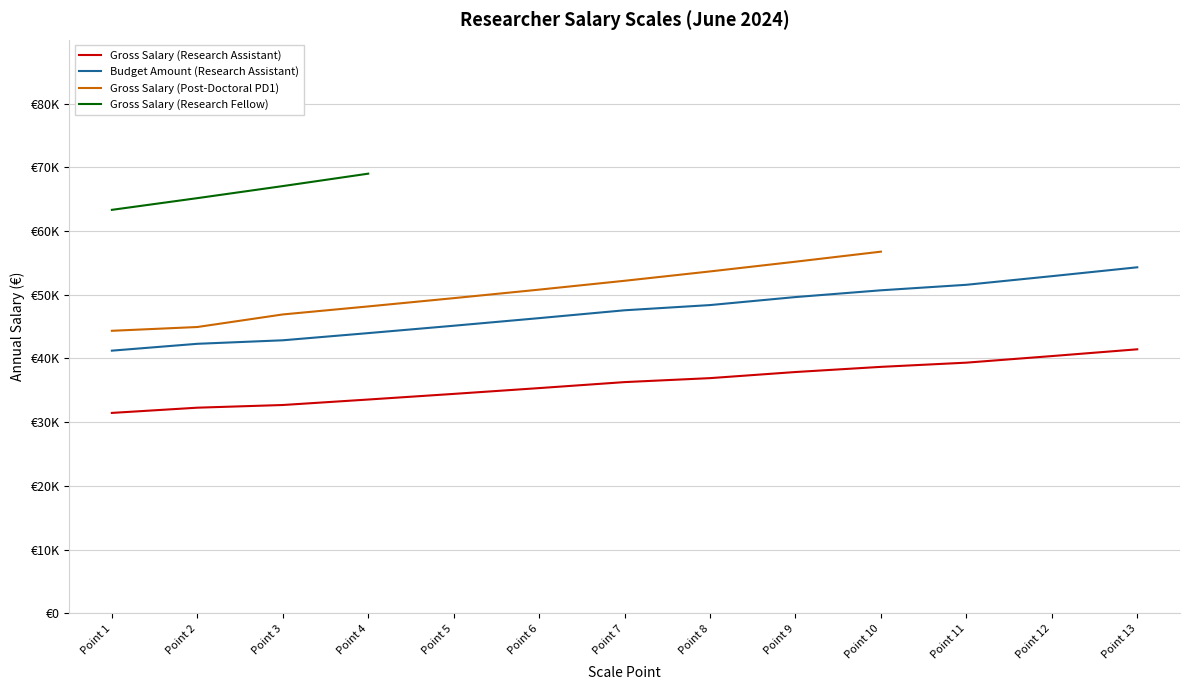

Which label corresponds to the smallest value in the chart?

Point 1